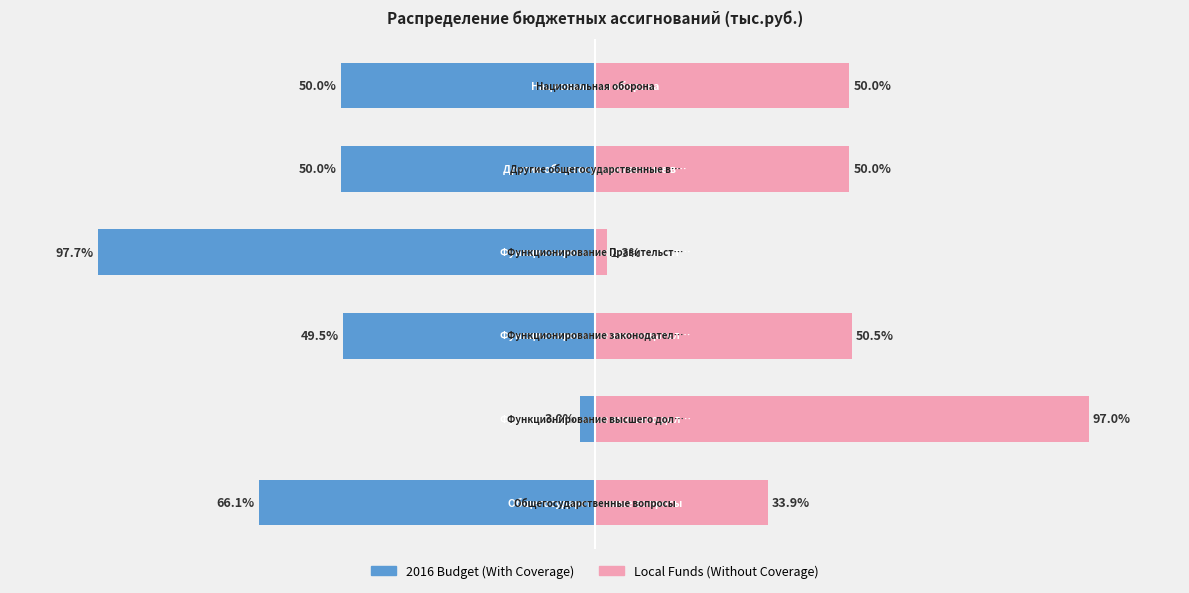

What is the difference between the maximum and second lowest values in the Local Funds (Without Coverage) series?

63.1